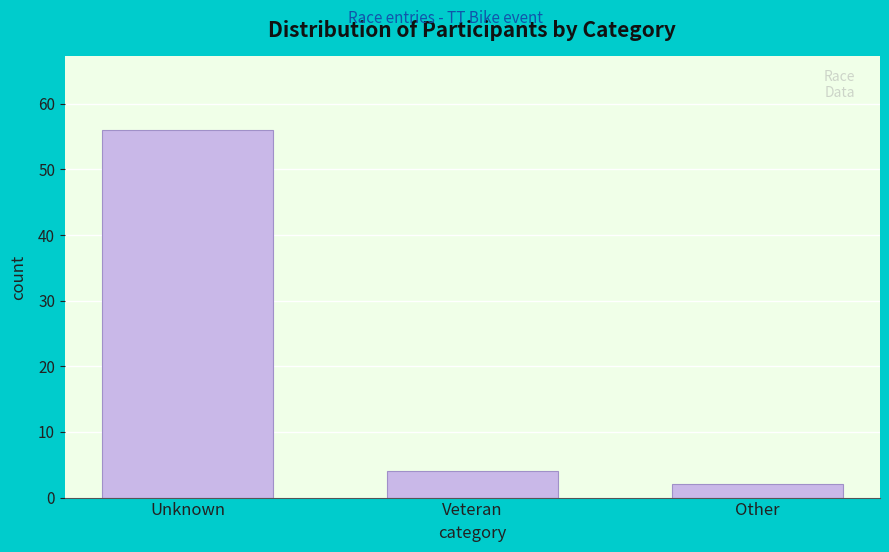

Reading right to left, extract all data points from this chart.

2	4	56